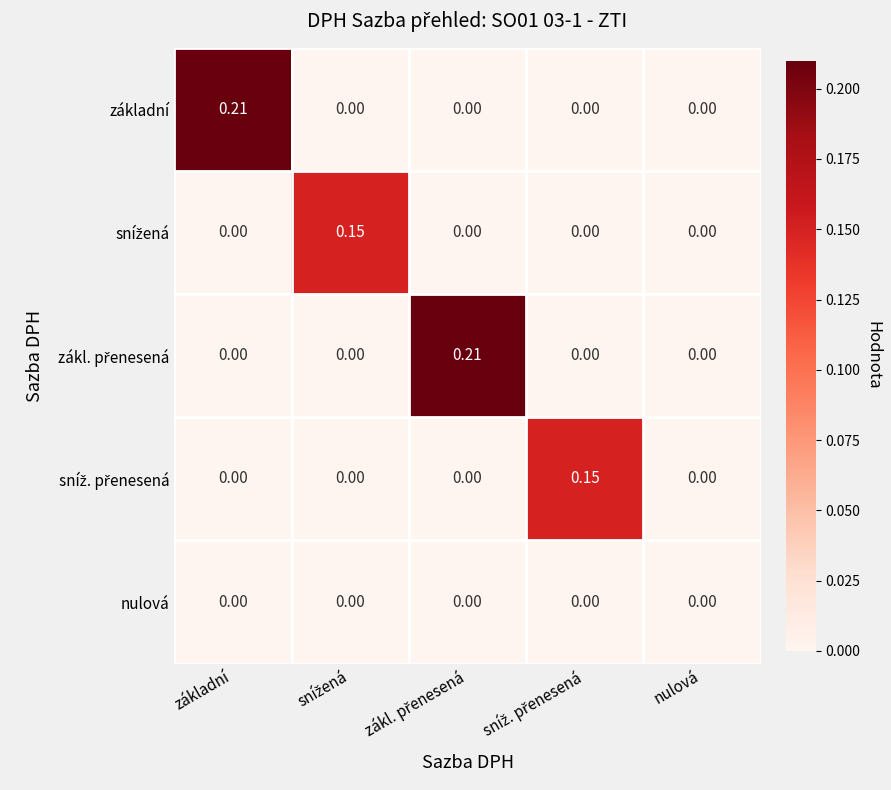

Rank the series at zákl. přenesená from highest to lowest value.

zákl. přenesená, základní, snížená, sníž. přenesená, nulová